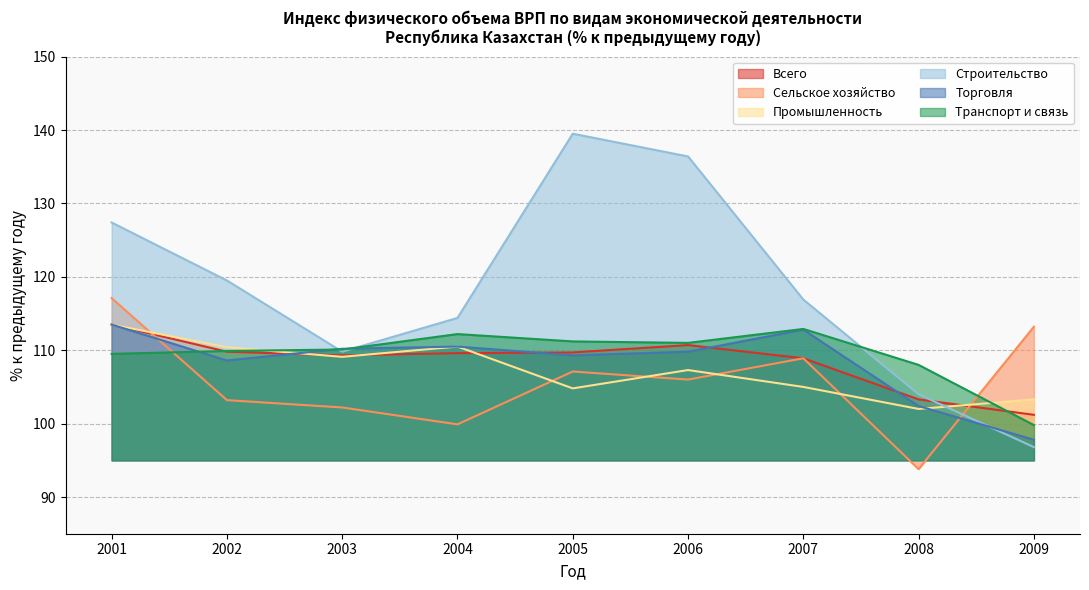

Where is the first local minimum for Всего?

2003